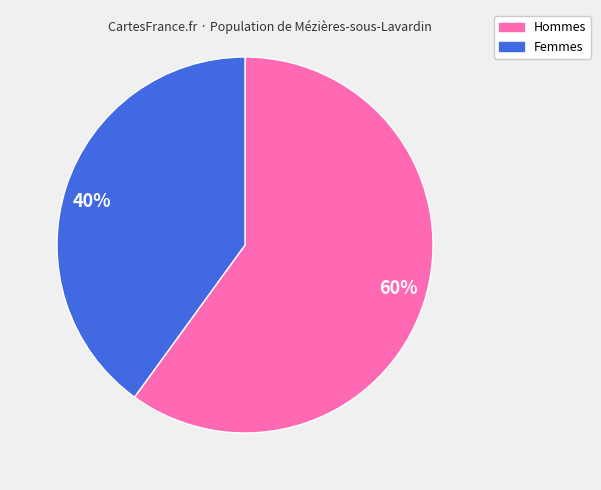

What is the ratio of the value at 60% to the value at 40%?

1.5